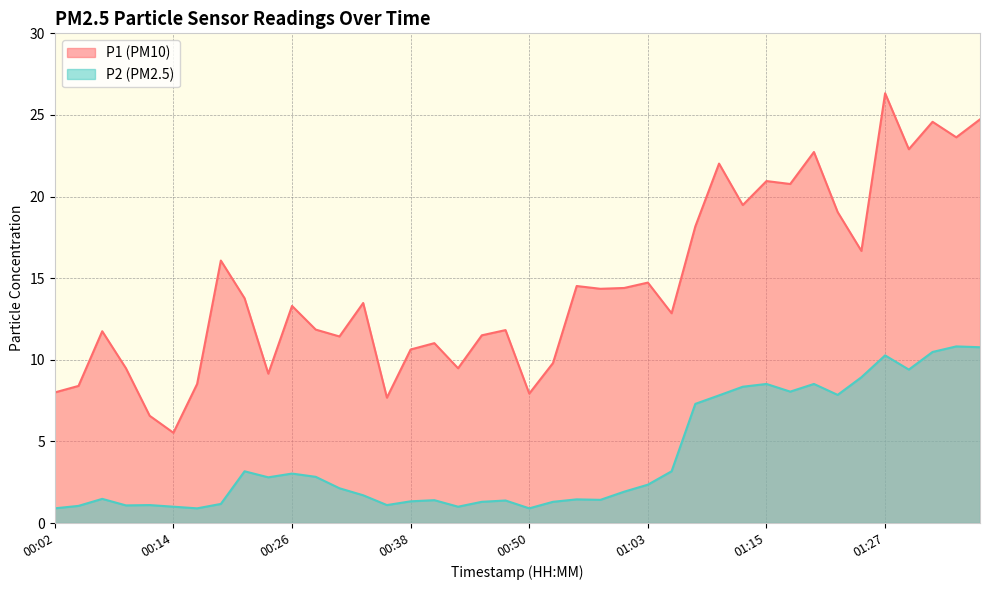

True or false: P2 and P1 intersect in this chart.

False